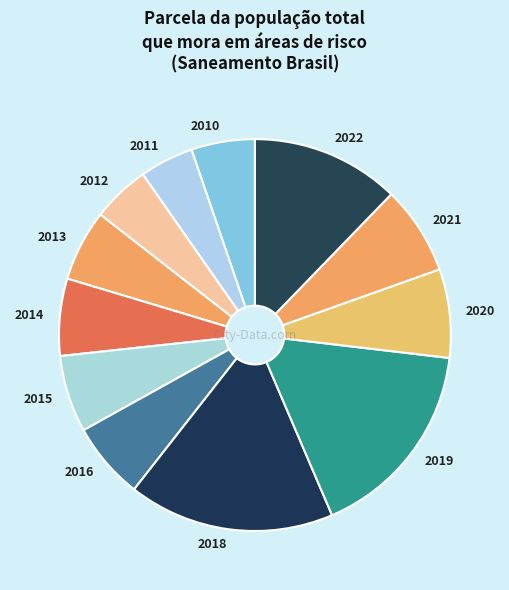

Which has a higher value, 2014 or 2020?

2020